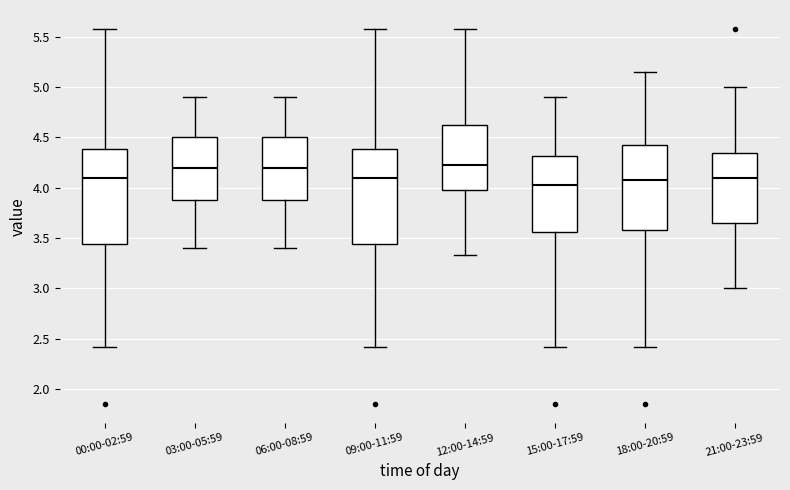

Reading left to right, transcribe this box plot: for each box, give where its median line is, the range the box spans, and where its two whiskers end, as read against the y-axis. The values are not printed on the chart, so give them approximately, as read against the axis.

00:00-02:59: median 4.10, box 3.45 to 4.40, whiskers 2.40 to 5.60
03:00-05:59: median 4.20, box 3.90 to 4.50, whiskers 3.40 to 4.90
06:00-08:59: median 4.20, box 3.90 to 4.50, whiskers 3.40 to 4.90
09:00-11:59: median 4.10, box 3.45 to 4.40, whiskers 2.40 to 5.60
12:00-14:59: median 4.25, box 4.00 to 4.65, whiskers 3.35 to 5.60
15:00-17:59: median 4.05, box 3.55 to 4.30, whiskers 2.40 to 4.90
18:00-20:59: median 4.10, box 3.60 to 4.45, whiskers 2.40 to 5.15
21:00-23:59: median 4.10, box 3.65 to 4.35, whiskers 3.00 to 5.00